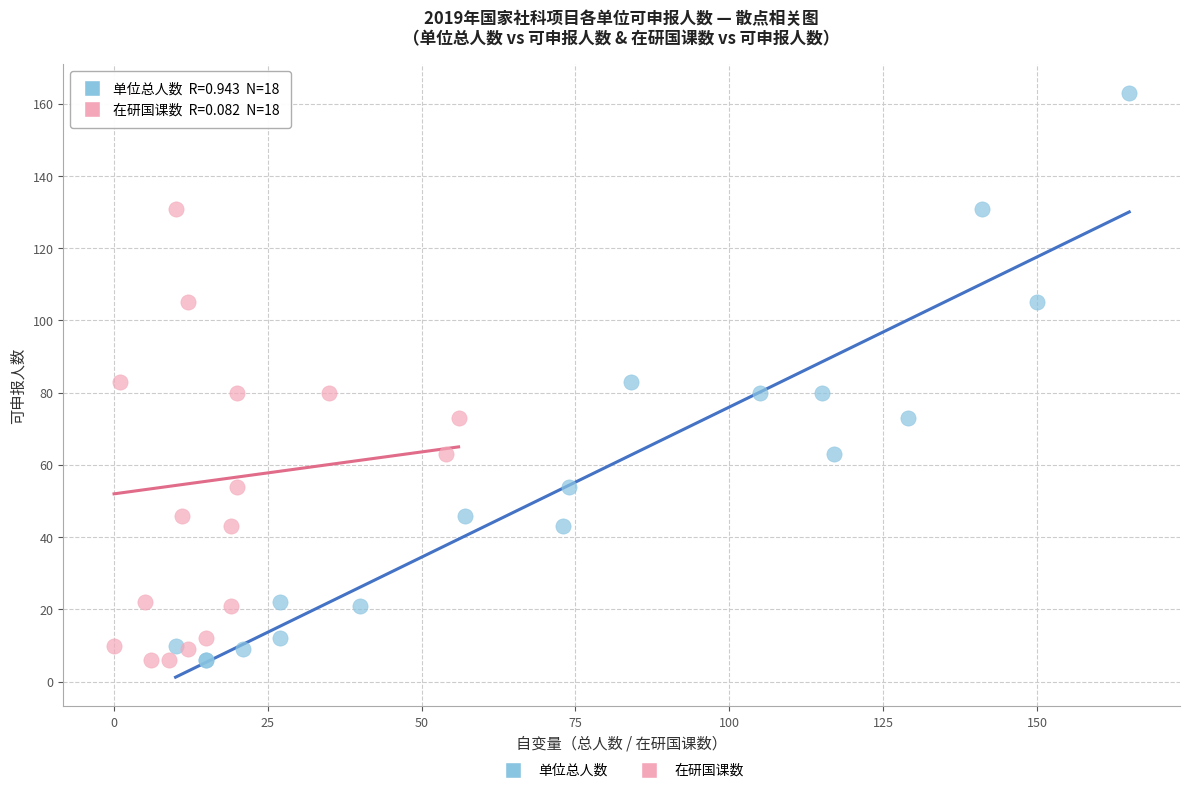

What are all the series names shown in the legend?

单位总人数, 在研国课数